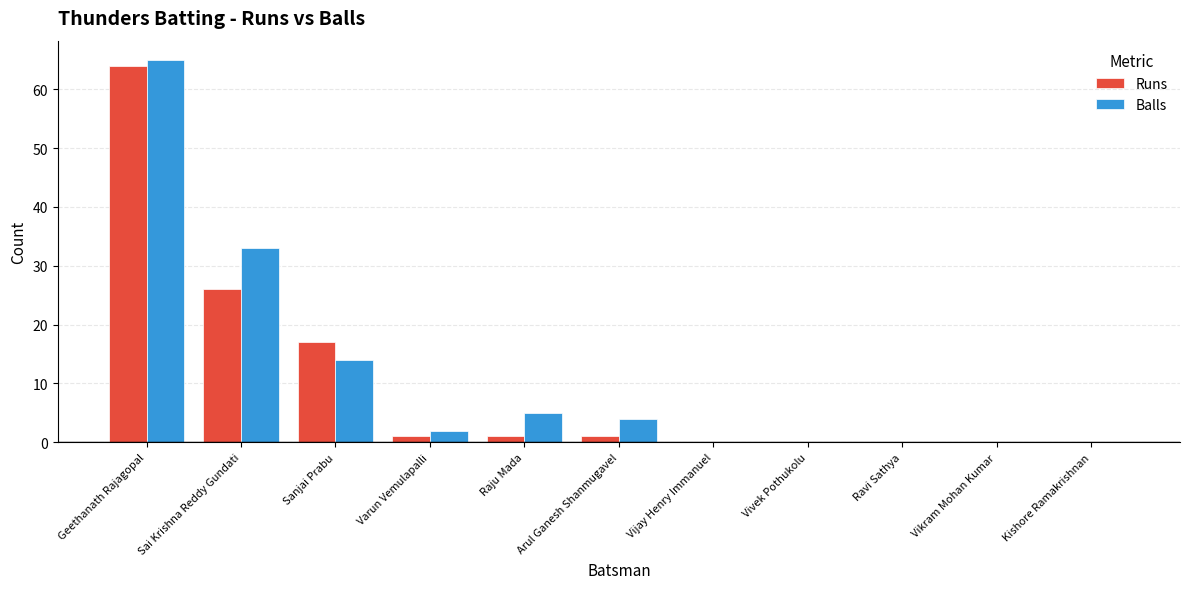

At which label does Runs reach its peak?

Geethanath Rajagopal